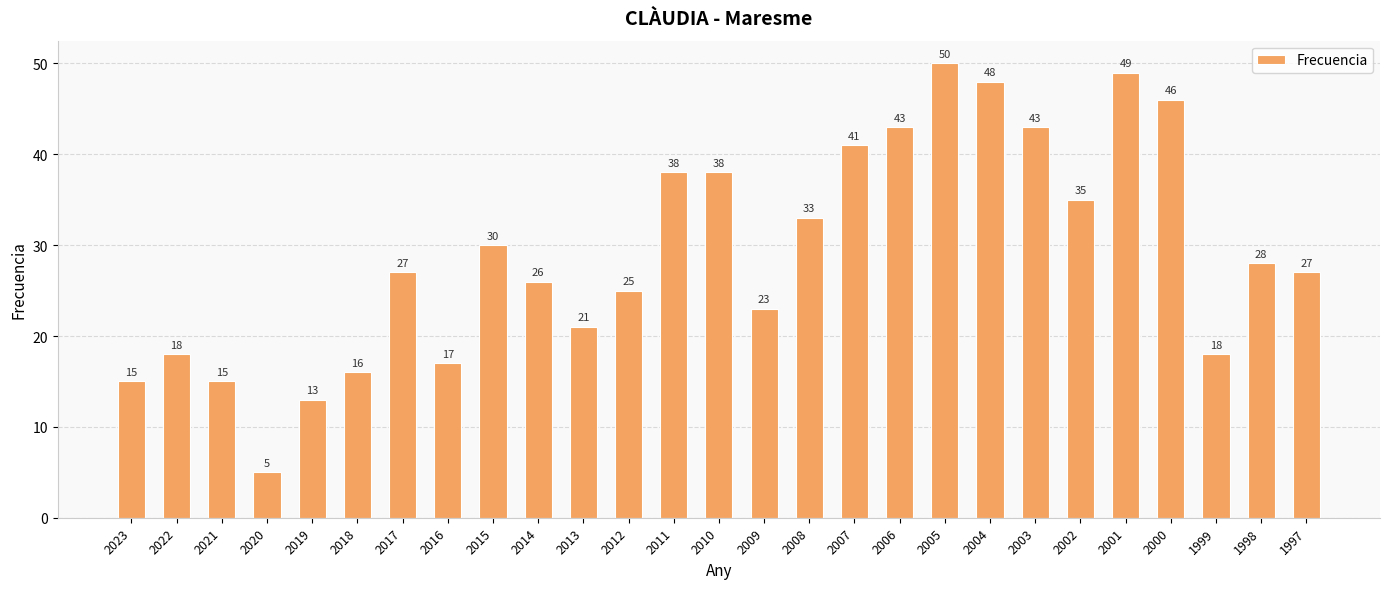

What is the sum of the values at 2012 and 2003?

68